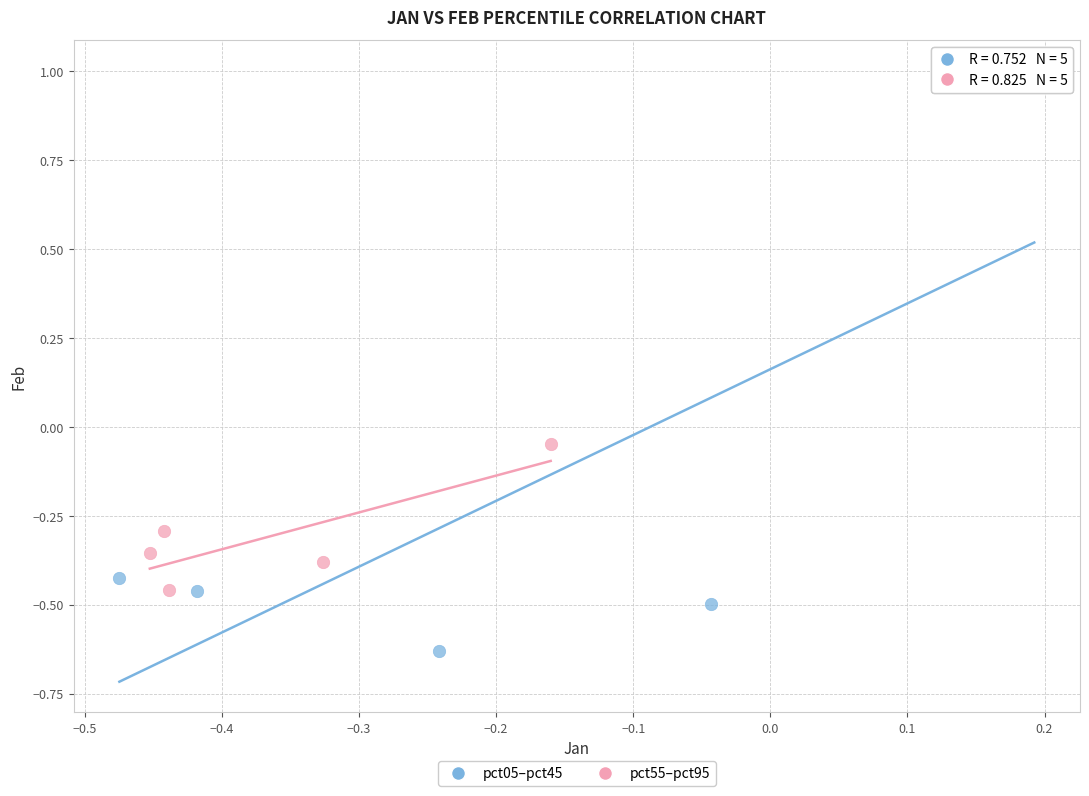

Which series has the largest Y range (max minus min)?

pct05–pct45